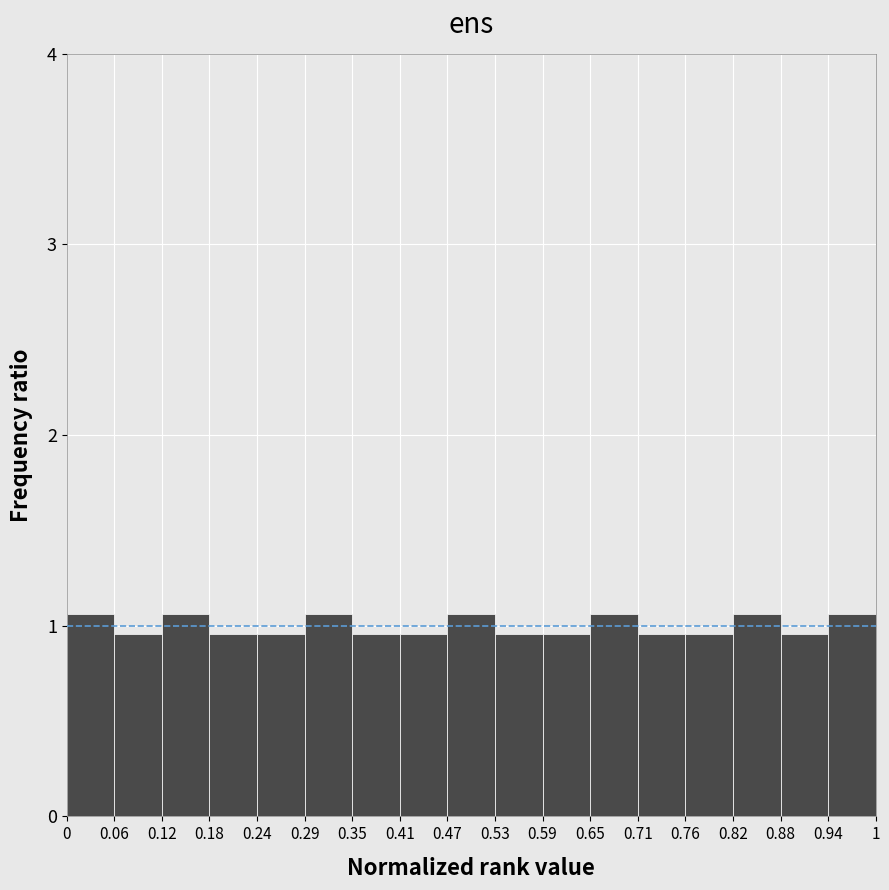

Reading left to right, list every bar in this chart as the range it spans on the x-axis followed by its height. The values are not printed on the chart, so give them approximately, as read against the axis.

0 to 0.06: 1.1
0.06 to 0.12: 1.0
0.12 to 0.18: 1.1
0.18 to 0.24: 1.0
0.24 to 0.29: 1.0
0.29 to 0.35: 1.1
0.35 to 0.41: 1.0
0.41 to 0.47: 1.0
0.47 to 0.53: 1.1
0.53 to 0.59: 1.0
0.59 to 0.65: 1.0
0.65 to 0.71: 1.1
0.71 to 0.76: 1.0
0.76 to 0.82: 1.0
0.82 to 0.88: 1.1
0.88 to 0.94: 1.0
0.94 to 1: 1.1